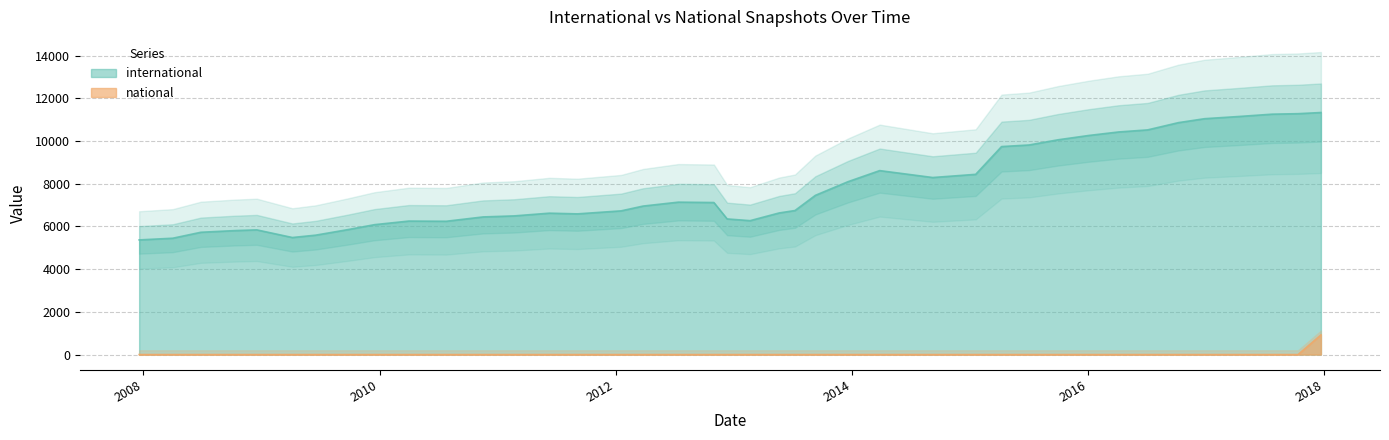

The value of international at 2009-09-25 is 1998. True or false?

False